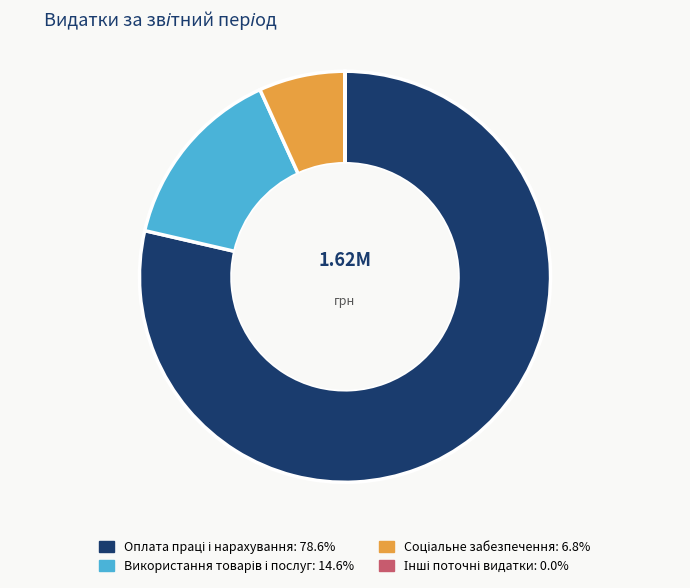

Is there any slice that represents more than half of the pie?

Yes